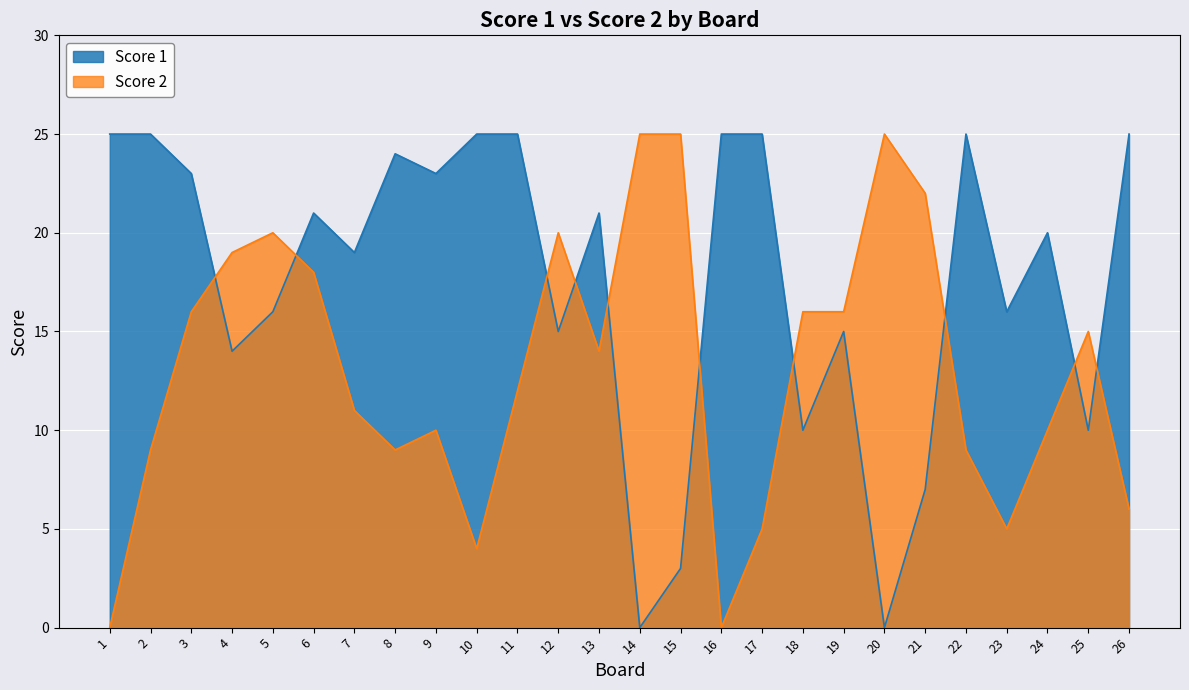

List the labels in order of Score 1 value, smallest first.

14, 20, 15, 21, 18, 25, 4, 12, 19, 5, 23, 7, 24, 6, 13, 3, 9, 8, 1, 2, 10, 11, 16, 17, 22, 26